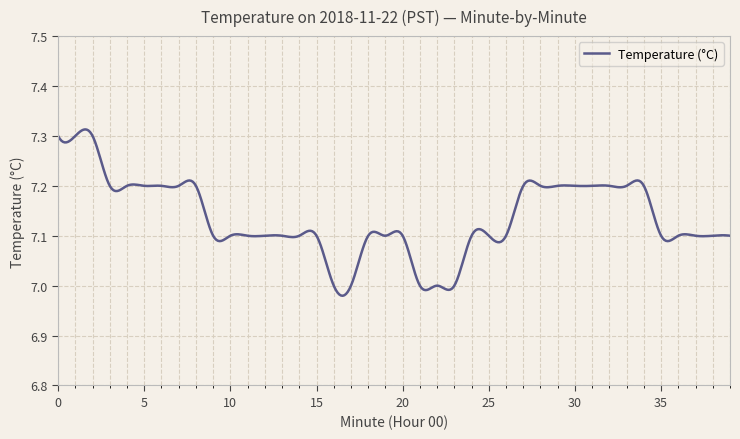

What is the difference between the maximum and minimum values?

0.3